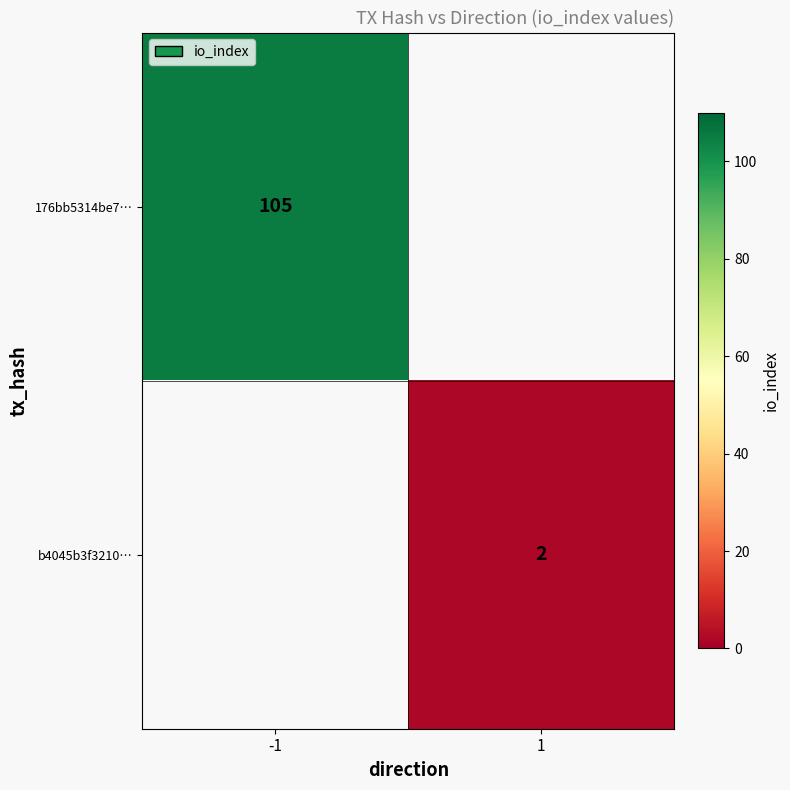

True or false: b4045b3f3210… has a value of 2 at 1.

True